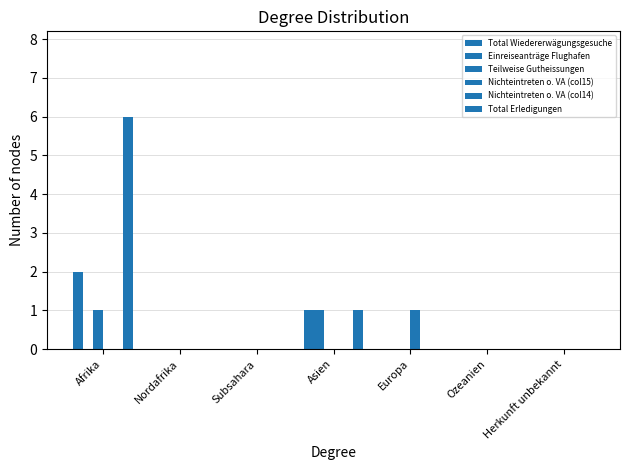

At which category is the sum across all series the highest?

Afrika